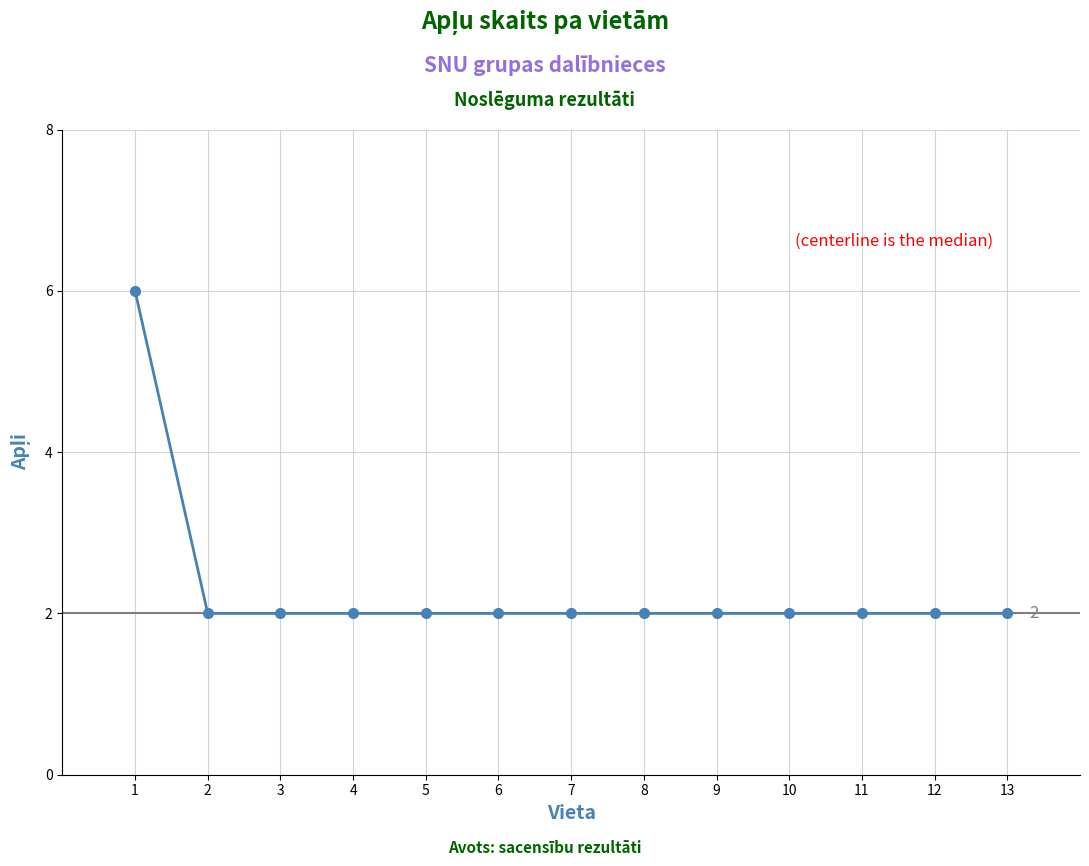

True or false: the data shows 2 at 8.

True